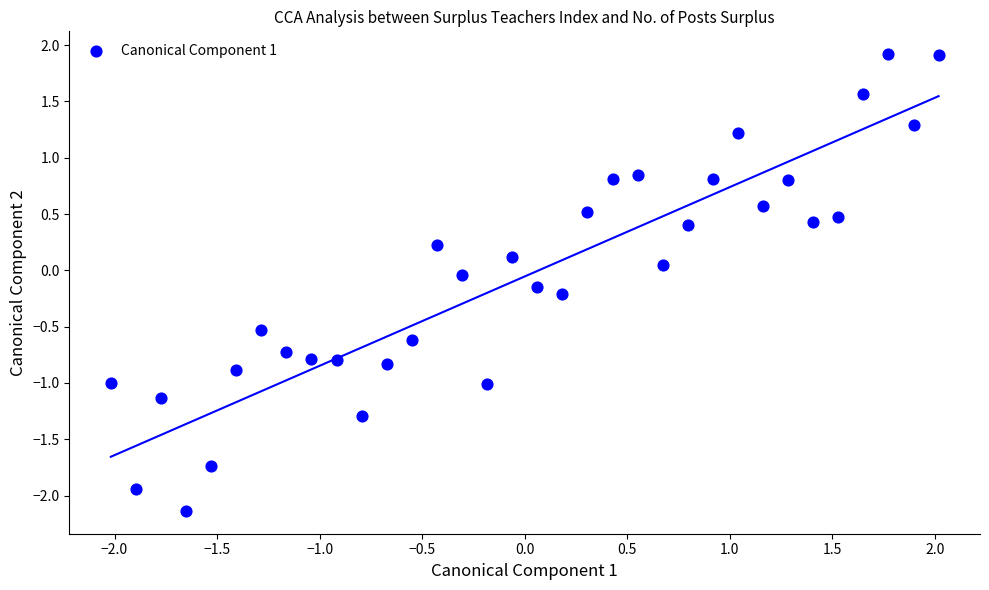

What is the range of X values (max minus min)?

4.0